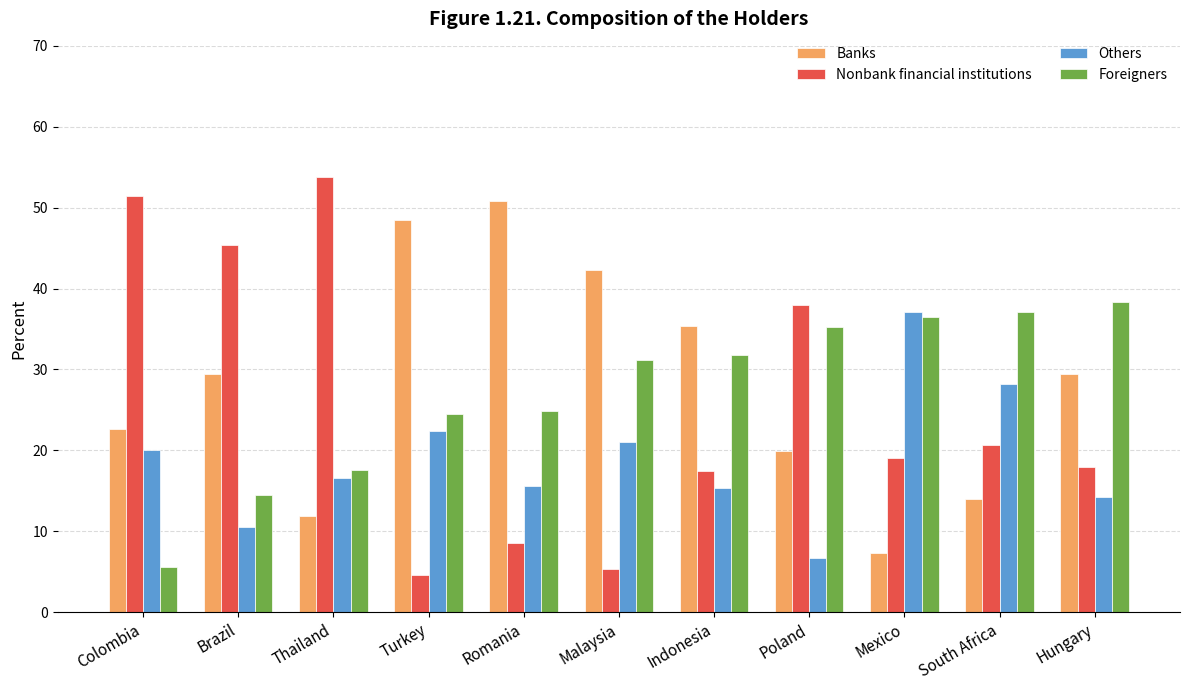

What is the total value across all series at Romania?

99.9